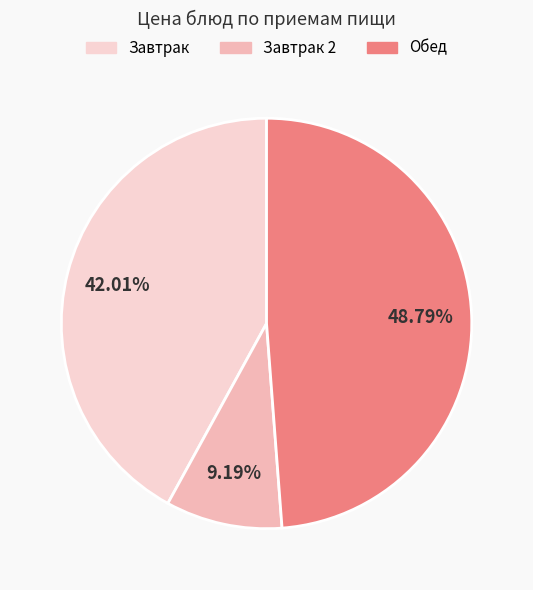

Count the number of slices in the pie.

3